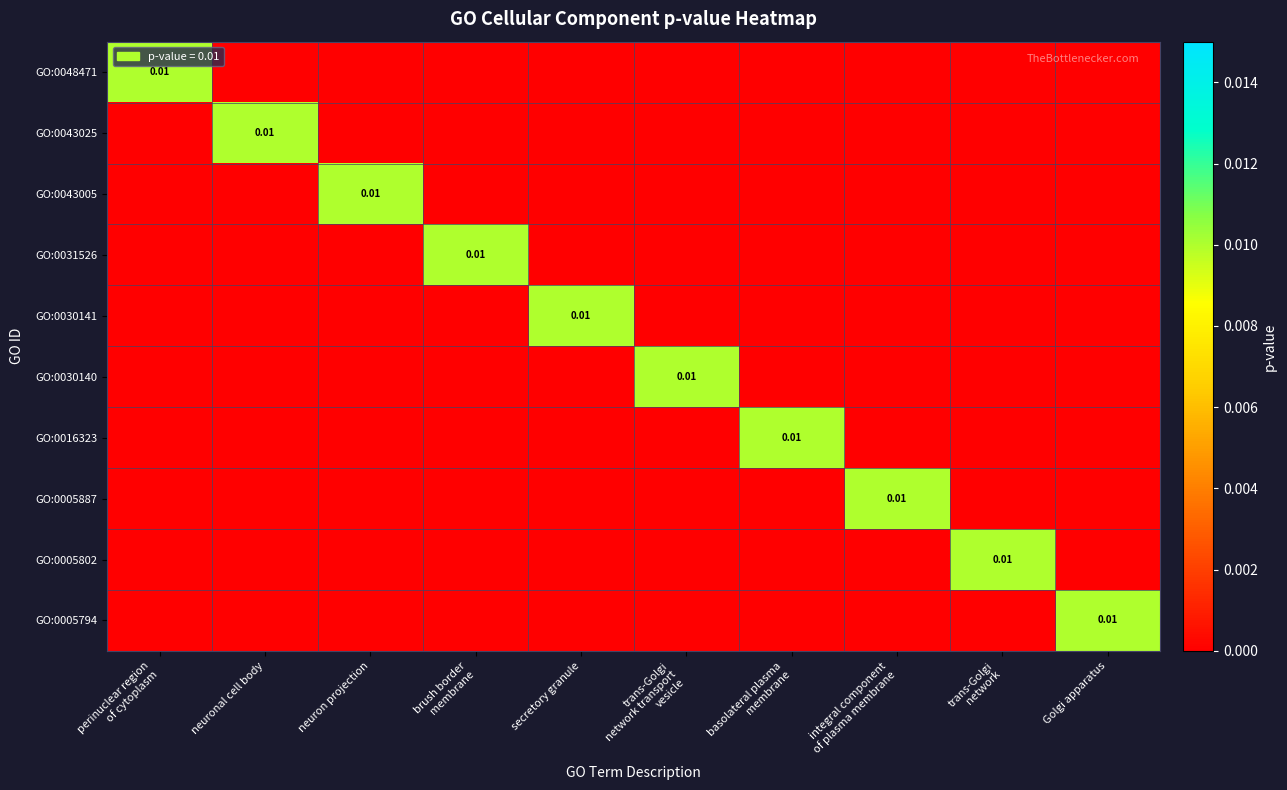

Where is GO:0030141 nearest to the value 0?

perinuclear region of cytoplasm